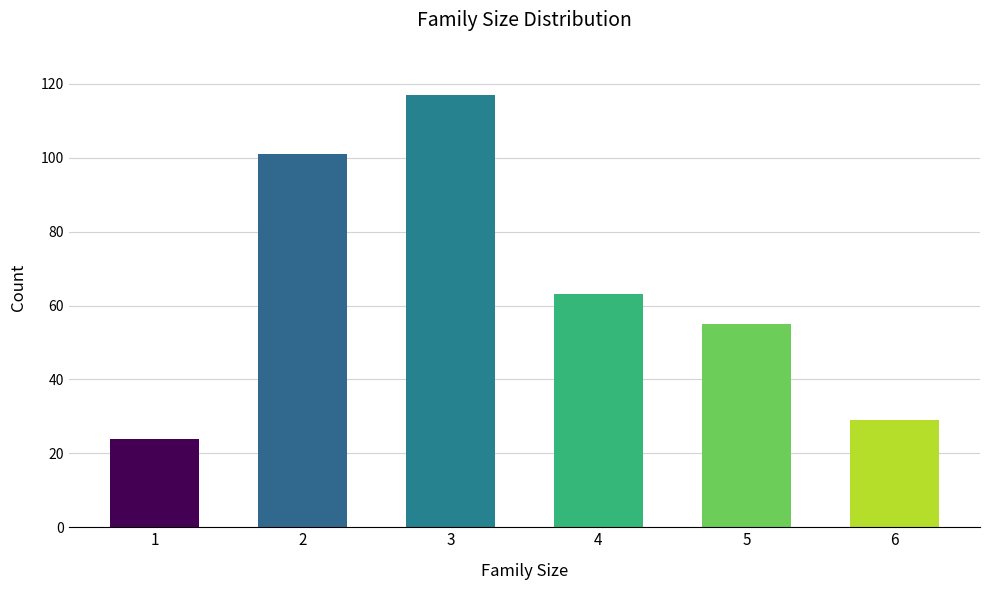

Read the value at 3, to the nearest 10.

120